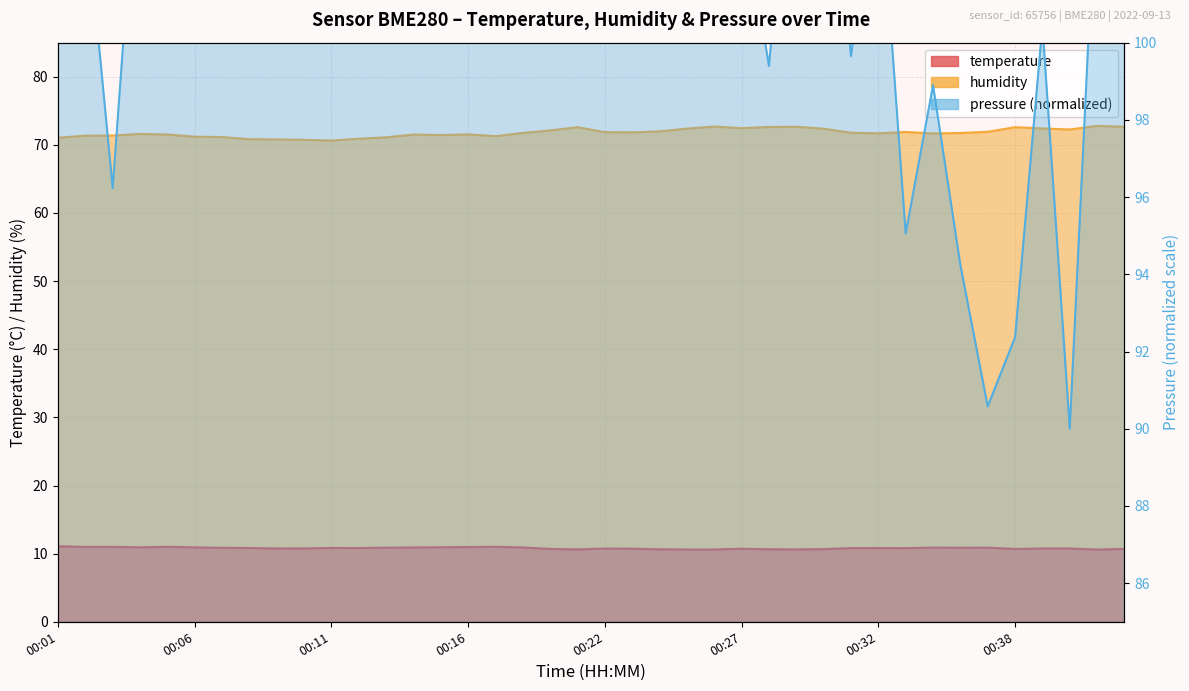

True or false: humidity has a value of 124.5 at 00:06.

False